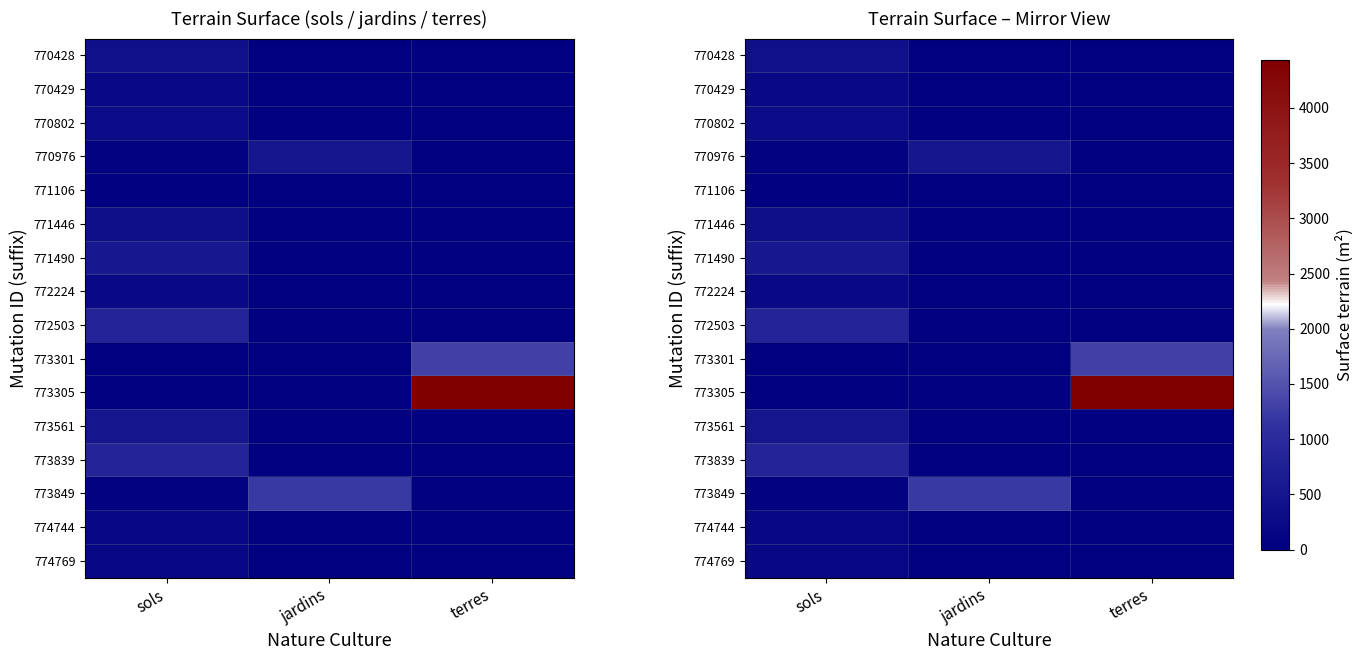

What is the difference between the 774769 values at terres and sols?

196